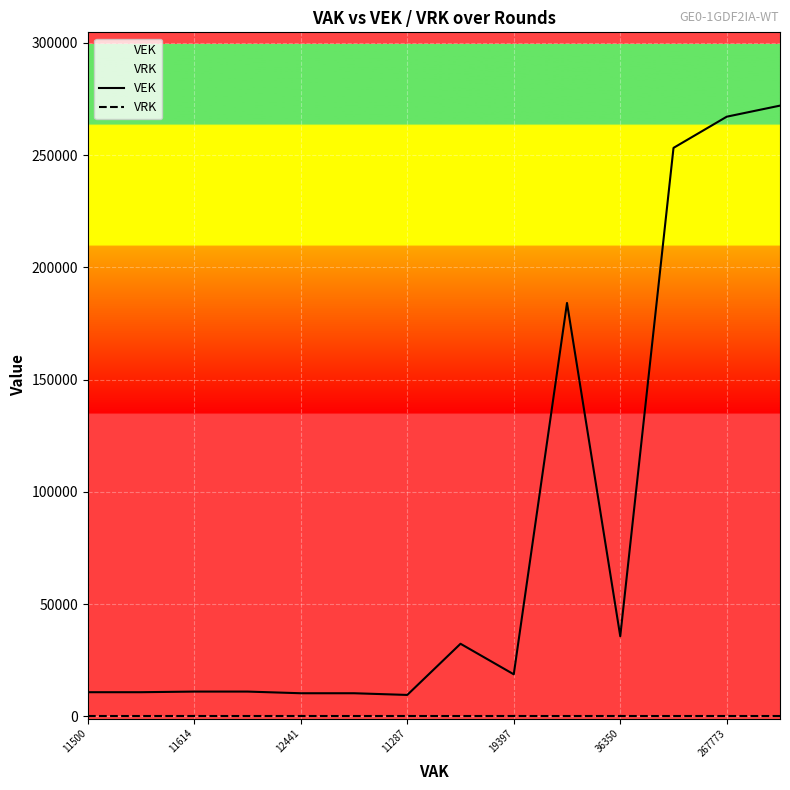

What position from the right is 11500?

14